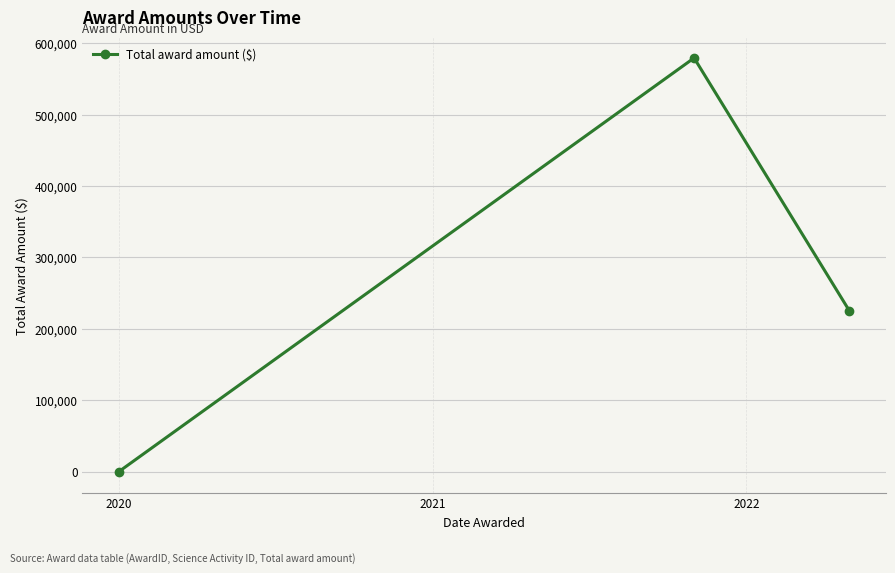

Reading right to left, transcribe all the data shown in this chart.

224951	579386	0